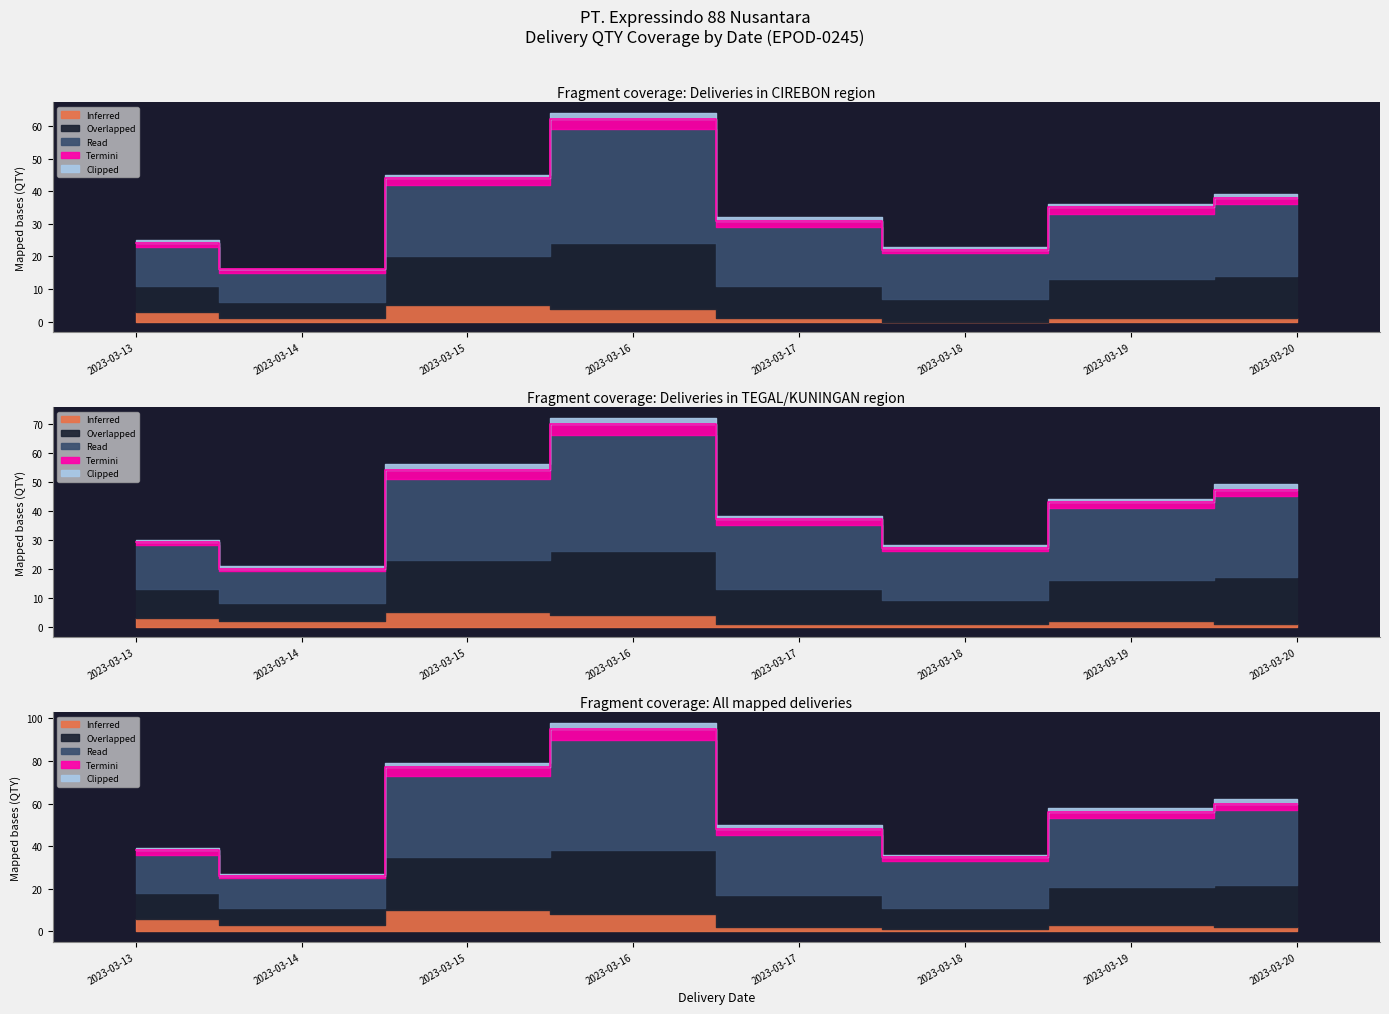

Rank the series by their maximum value, from lowest to highest.

Clipped, Termini, Inferred, Overlapped, Read